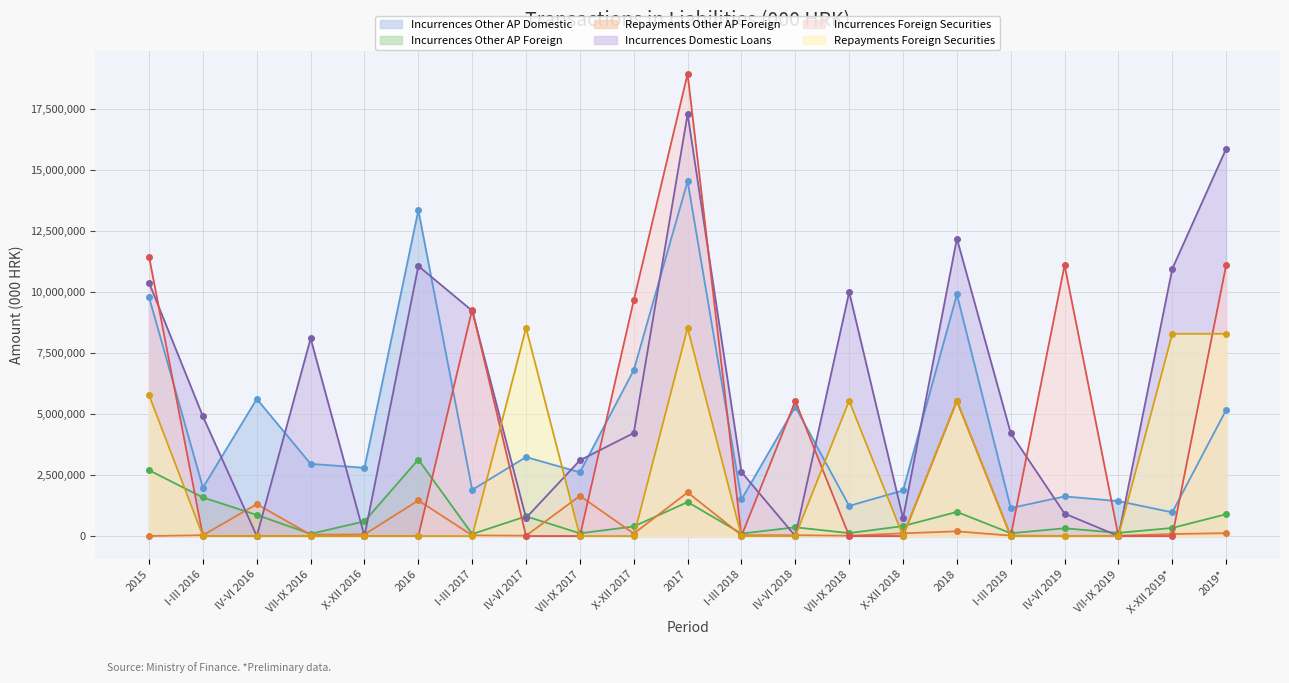

Is it true that Incurrences Domestic Loans equals 1402867 at I-III 2016?

False